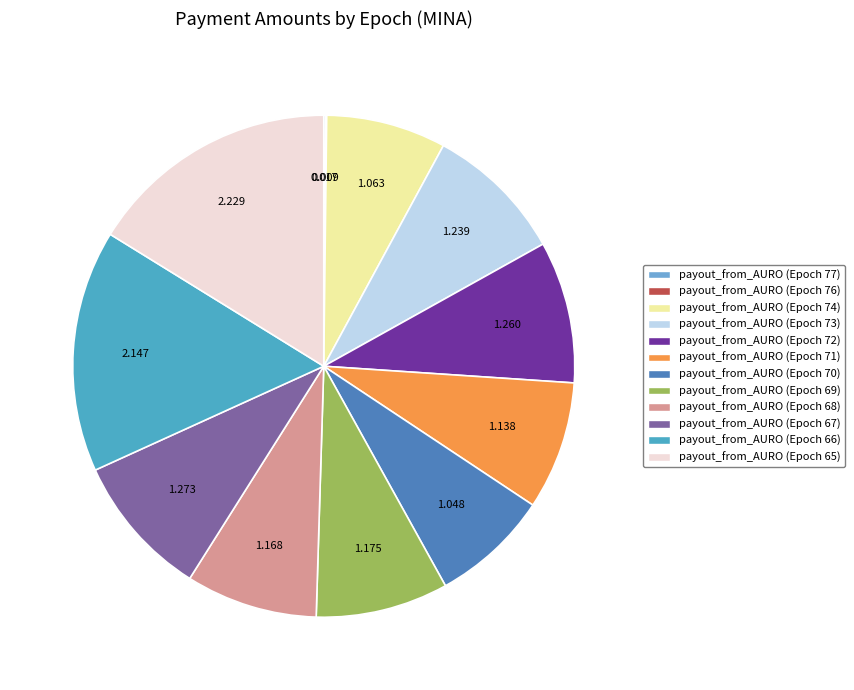

Does any single category account for the majority?

No